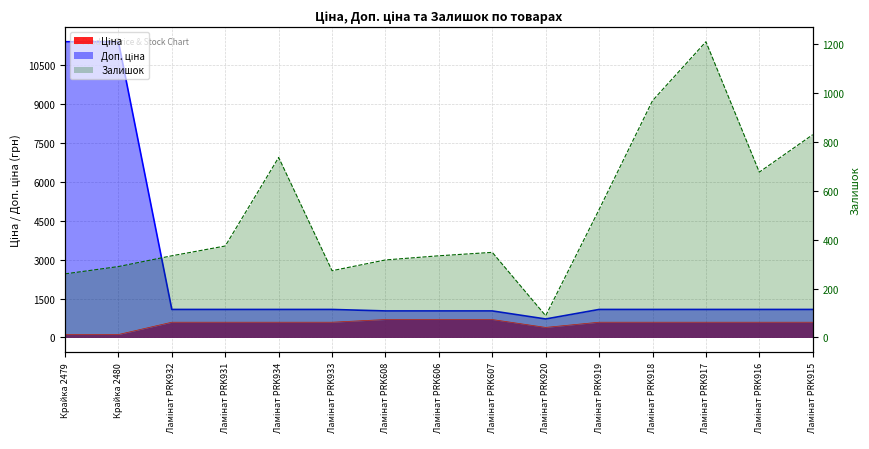

What is the sum of all Залишок values?

7560.0